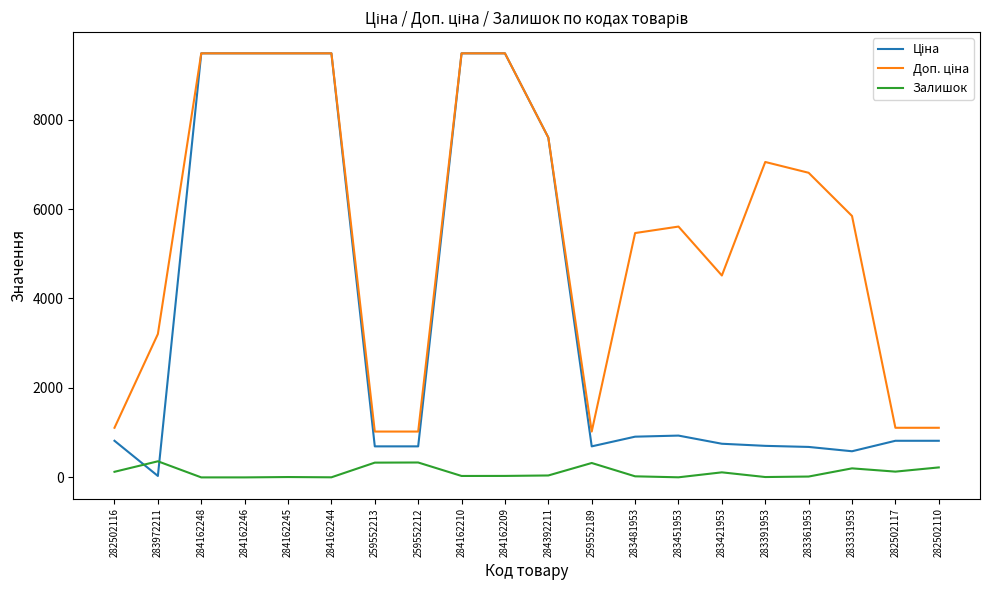

The Залишок series shows 129.0 at 282502117. True or false?

True